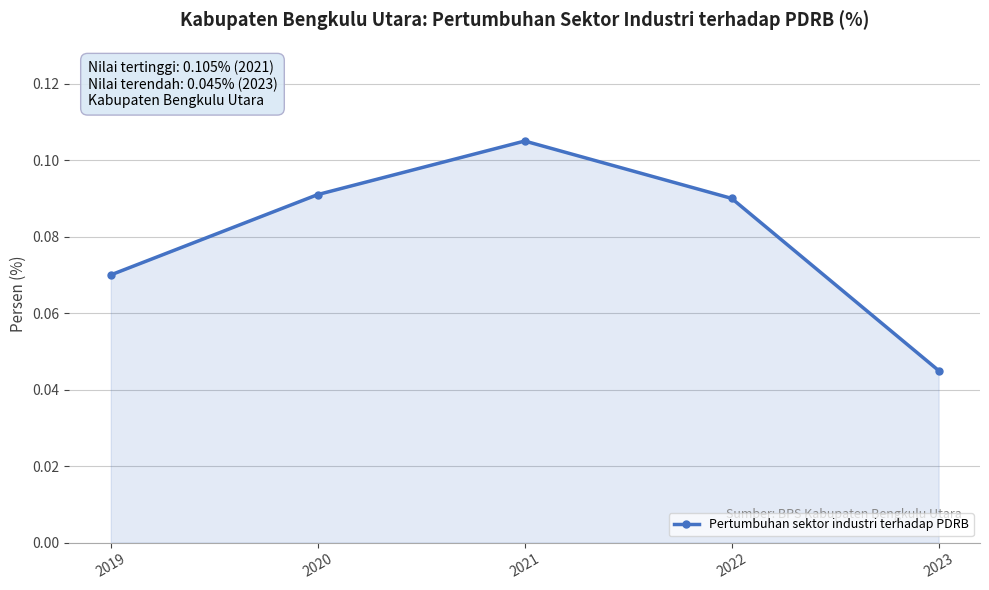

The chart shows a value of 0.0 at 2019. True or false?

False